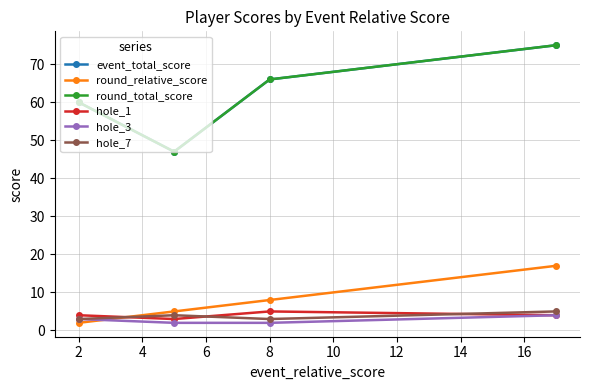

Does the chart have visible grid lines?

Yes